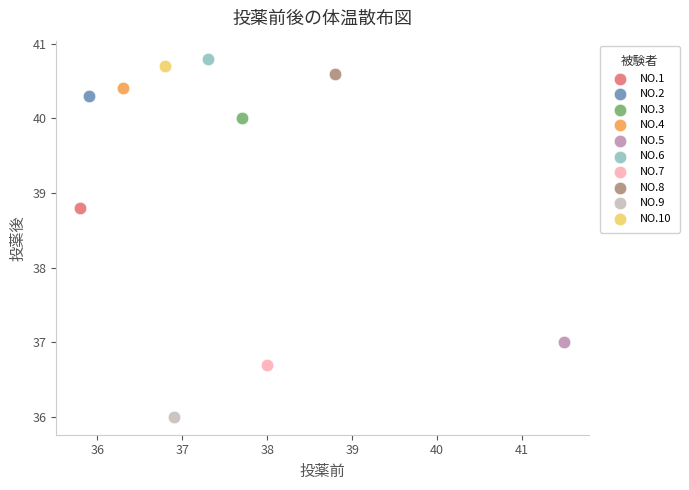

What are all the series names shown in the legend?

NO.1, NO.2, NO.3, NO.4, NO.5, NO.6, NO.7, NO.8, NO.9, NO.10